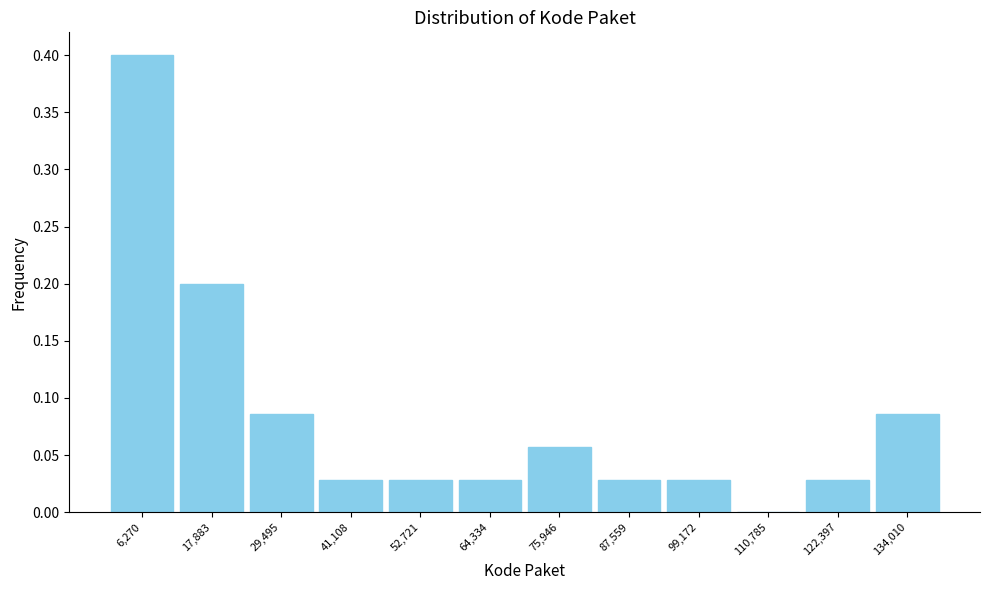

How tall is the bar that spans 0 to 12000 on the x-axis? Neither the bar edges nor the heights are printed on the chart, so give them approximately, as read against the axes.

0.400